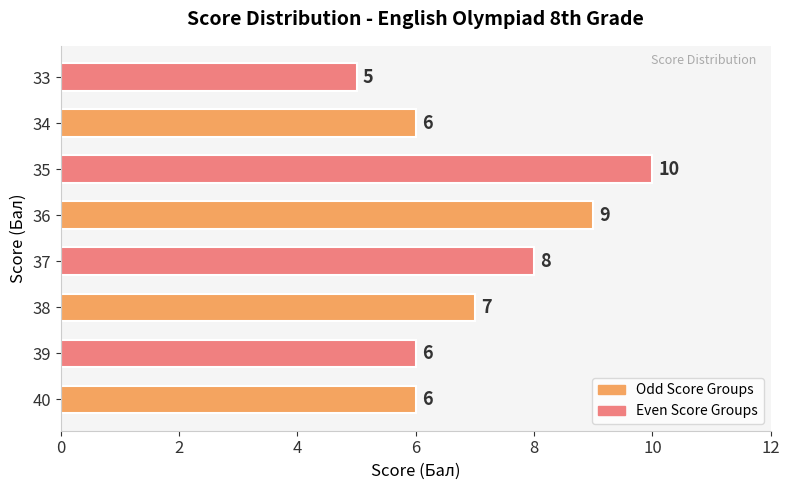

What is the ratio of the value at 39 to the value at 38?

0.9